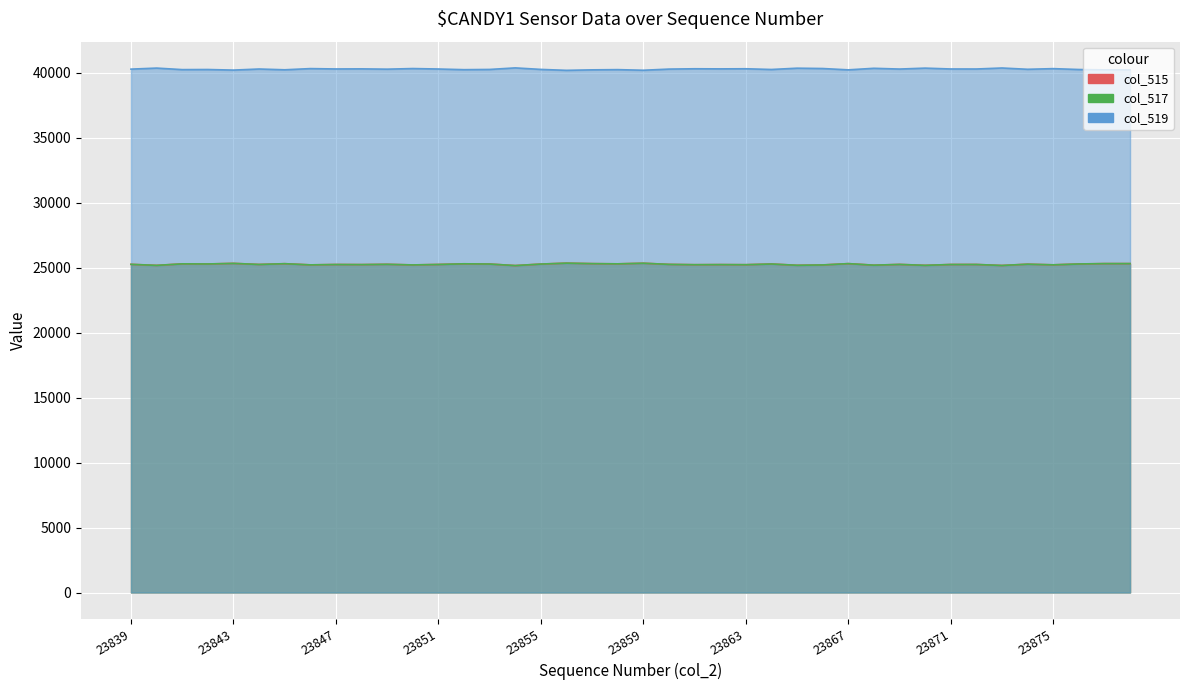

Reading left to right, list all the values displayed in this chart.

col_515: 25256	25176	25293	25285	25330	25247	25306	25215	25243	25236	25259	25211	25247	25297	25280	25161	25277	25349	25311	25294	25342	25253	25228	25236	25228	25283	25184	25209	25311	25192	25250	25179	25244	25246	25169	25268	25218	25285	25313	25313
col_517: 25256	25176	25293	25285	25330	25247	25306	25215	25243	25236	25259	25211	25247	25297	25280	25161	25277	25349	25311	25294	25342	25253	25228	25236	25228	25283	25184	25209	25311	25192	25250	25179	25244	25246	25169	25268	25218	25285	25313	25313
col_519: 40279	40359	40242	40250	40205	40288	40229	40320	40292	40299	40276	40324	40288	40238	40255	40374	40258	40186	40224	40241	40193	40282	40307	40299	40307	40252	40351	40326	40224	40343	40285	40356	40291	40289	40366	40267	40317	40250	40222	40222